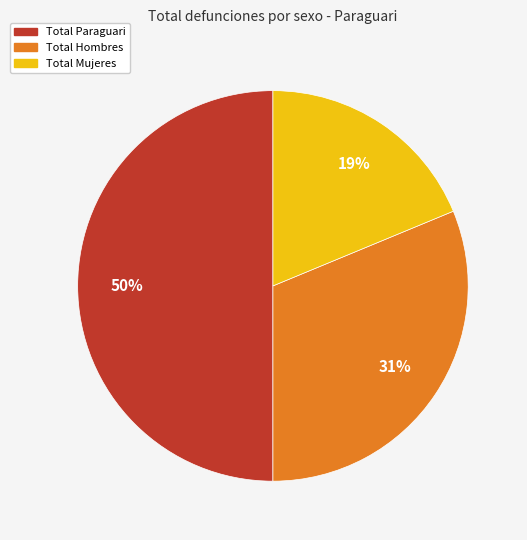

What is the largest slice in the pie chart?

Total Paraguari